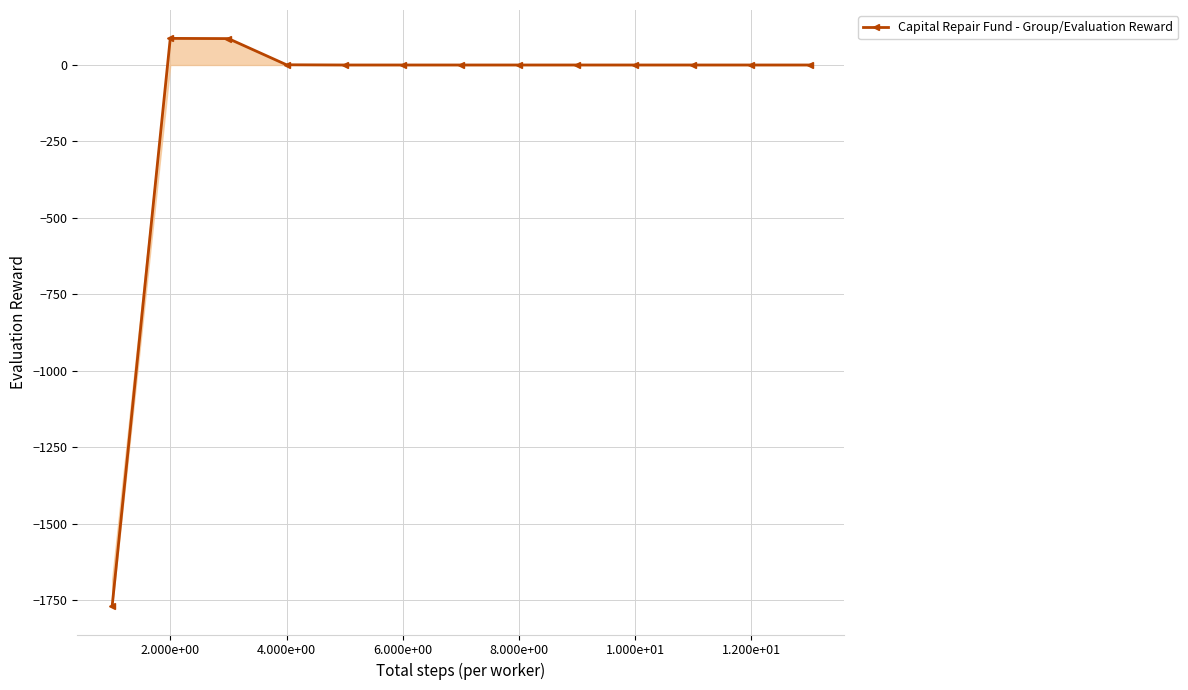

Is it true that the value at 1.200e+01 is 0.0?

True